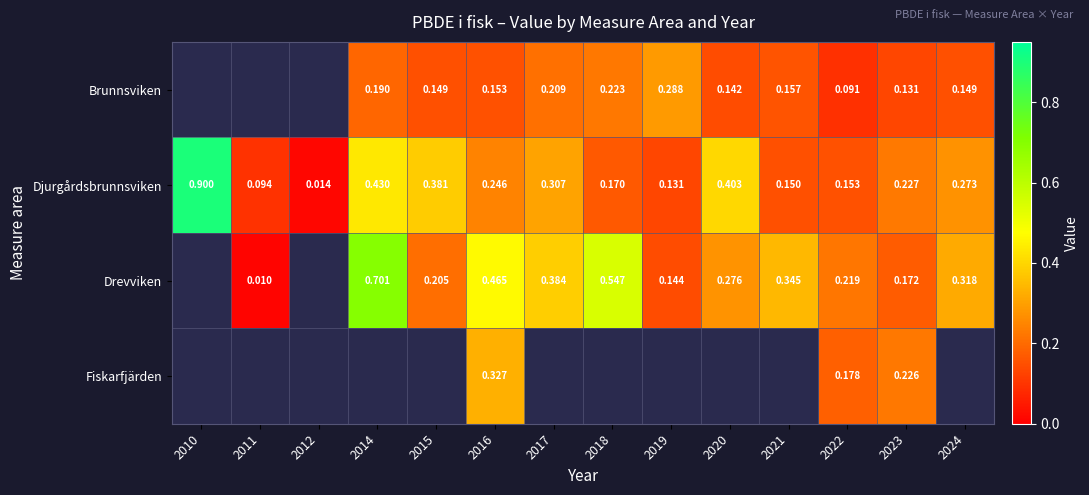

Is the value of Djurgårdsbrunnsviken at 2012 greater than the value of Drevviken at 2024?

No